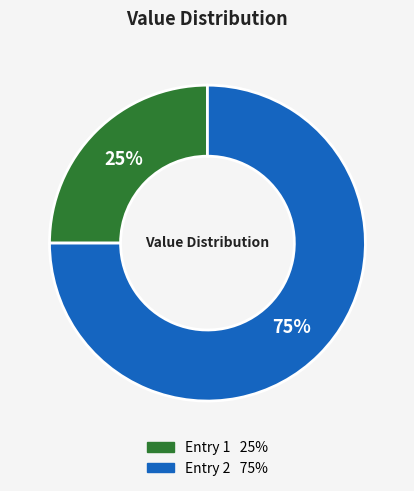

Does any single category account for the majority?

Yes